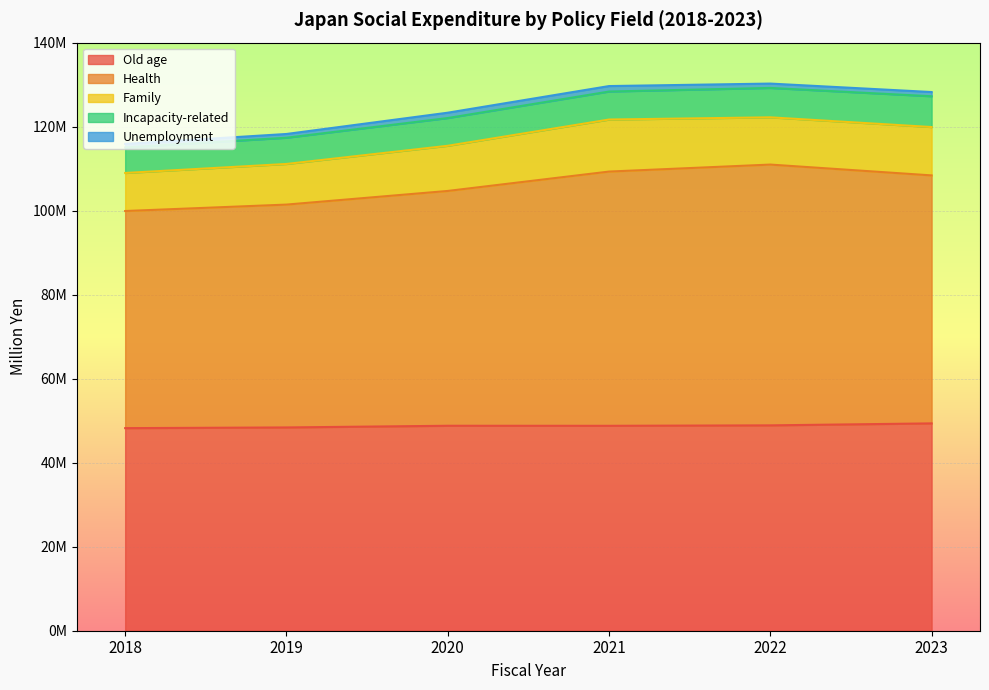

The value of Incapacity-related at 2018 is 4126586. True or false?

False